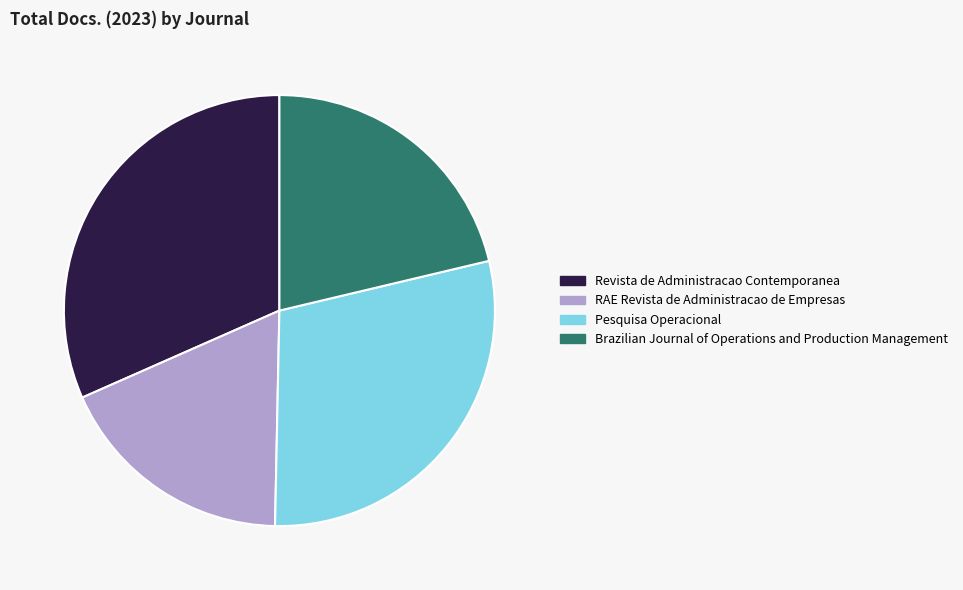

Rank the categories by value from lowest to highest.

RAE Revista de Administracao de Empresas, Brazilian Journal of Operations and Production Management, Pesquisa Operacional, Revista de Administracao Contemporanea